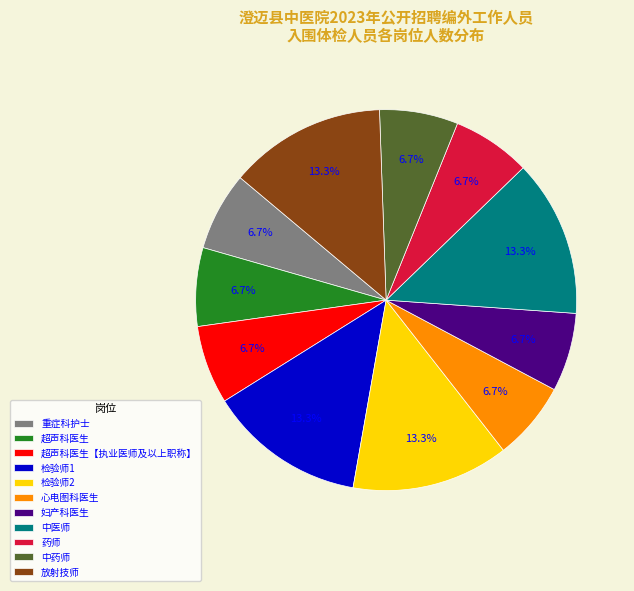

How many segments does this pie chart have?

11